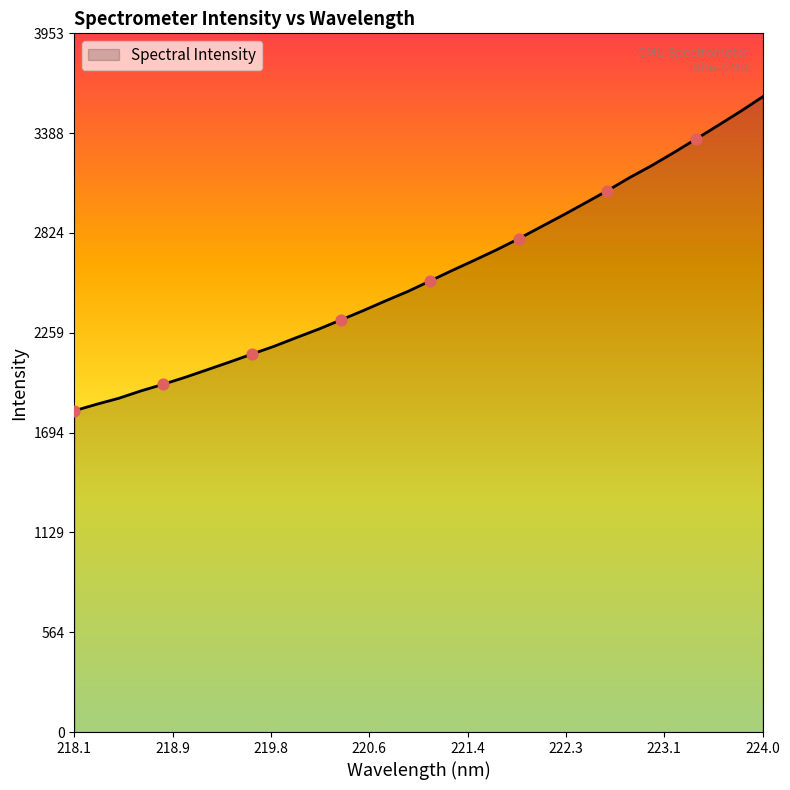

What is the difference between the maximum and minimum values?

1776.4